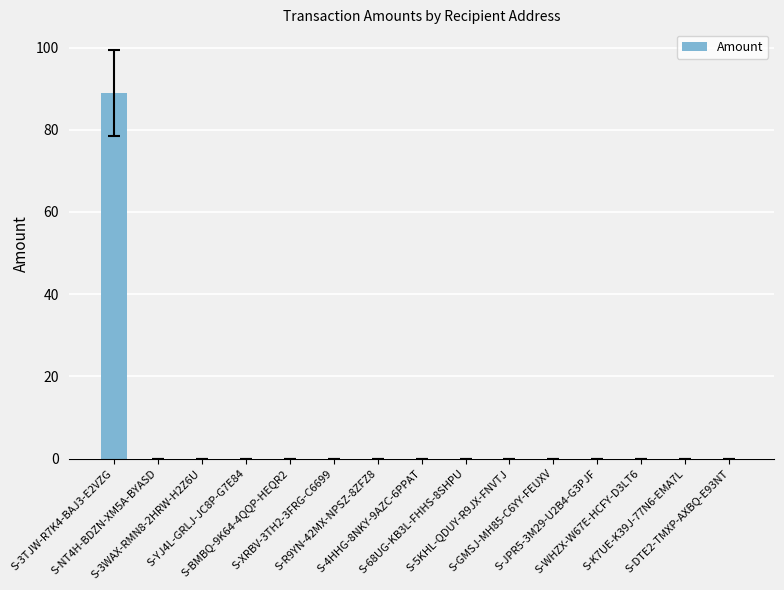

Is it true that the value at S-NT4H-BDZN-XM5A-BYASD is 0.0?

True